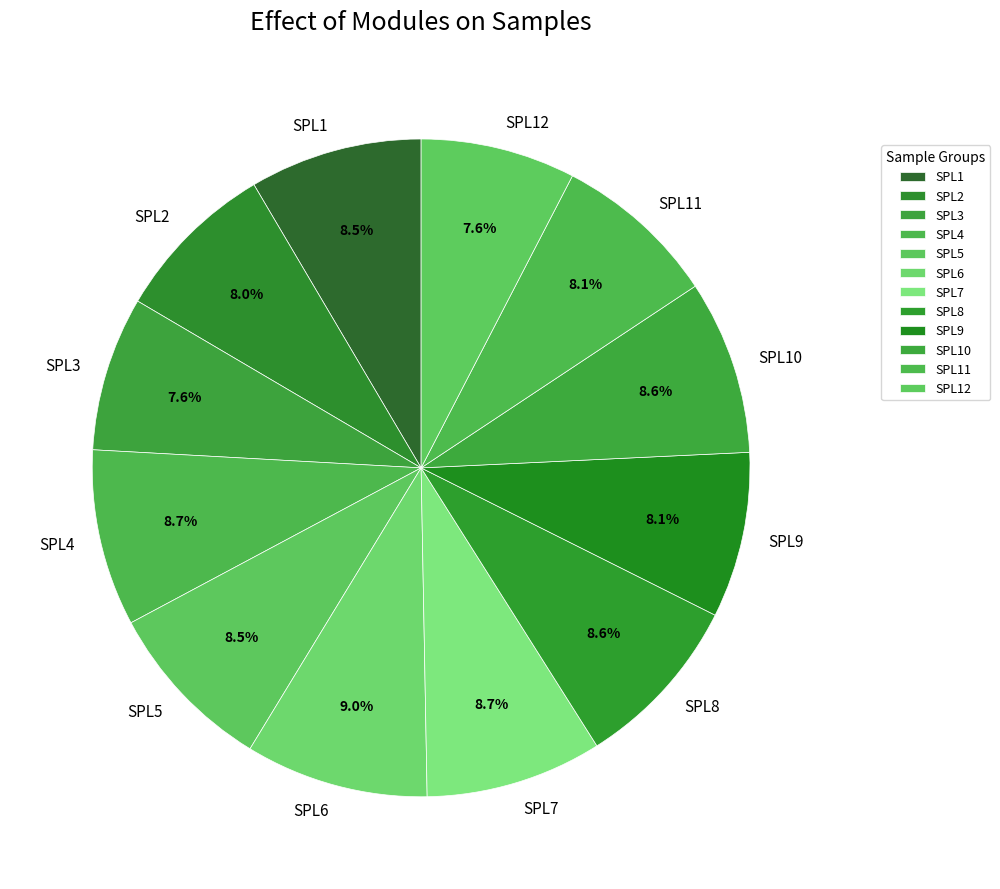

The SPL10 slice represents 14% of the pie. True or false?

False